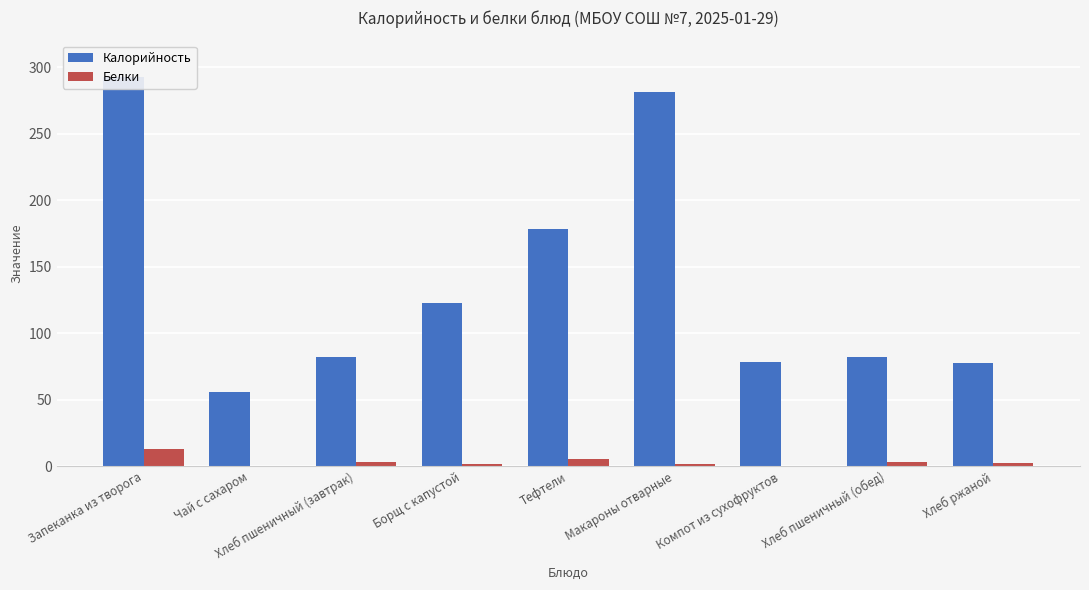

Where does the Калорийность series first go above 82?

Запеканка из творога